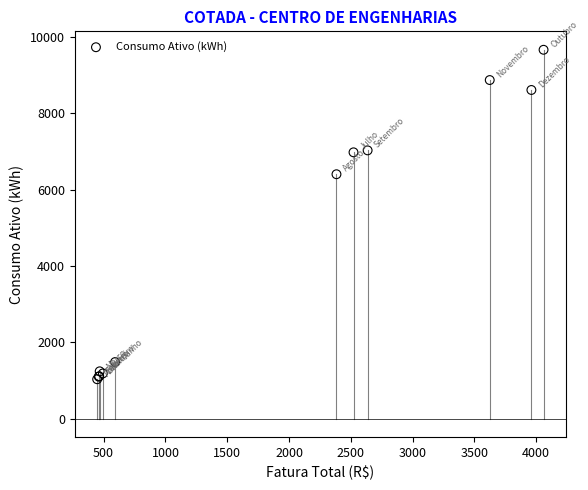

What Y value in the scatter plot is closest to 5346?

6401